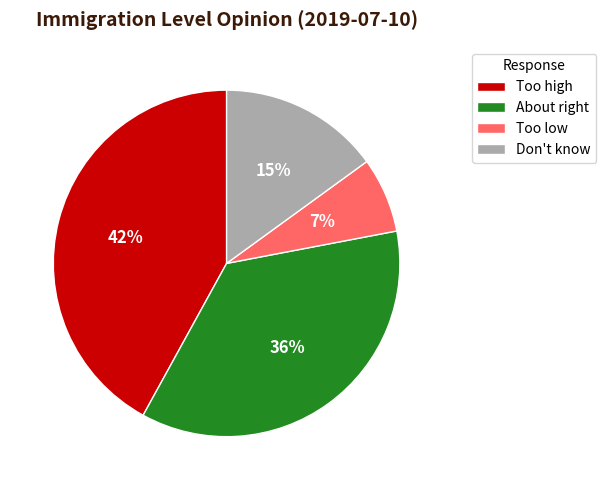

Is Too low the majority of the pie?

No